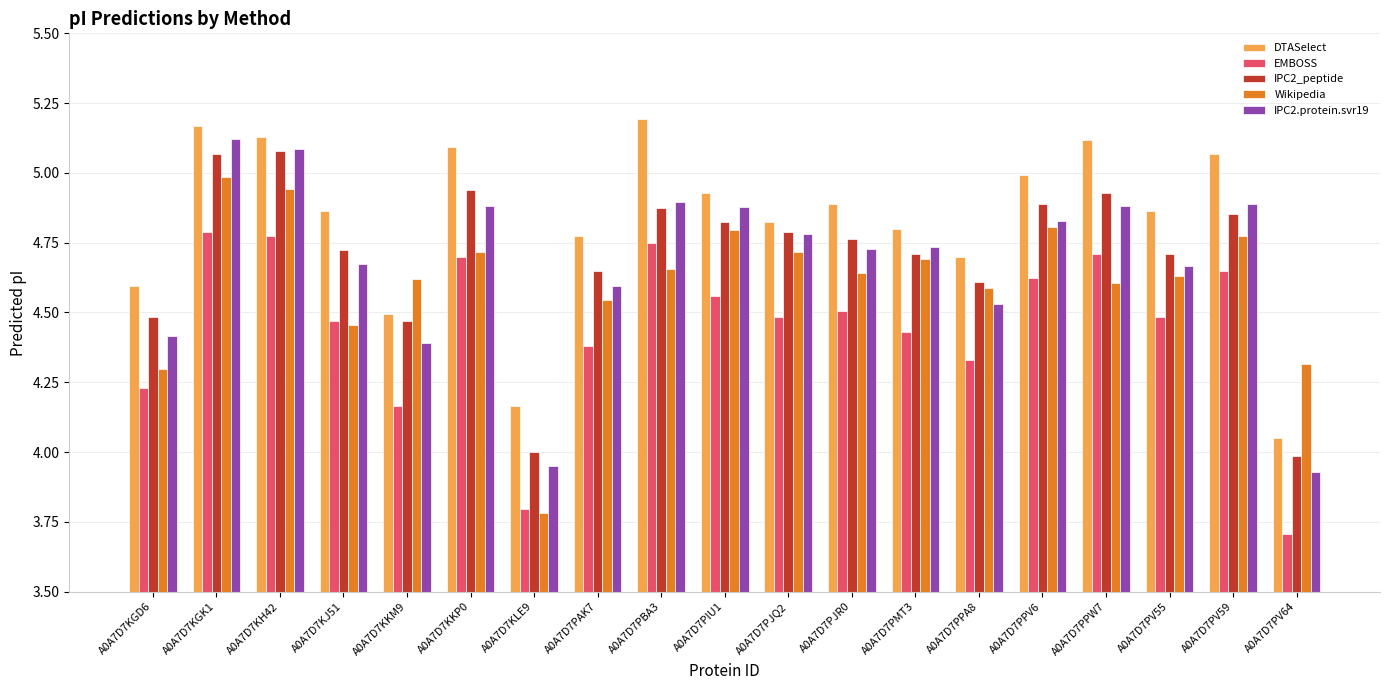

How many EMBOSS values are between 4 and 5?

17